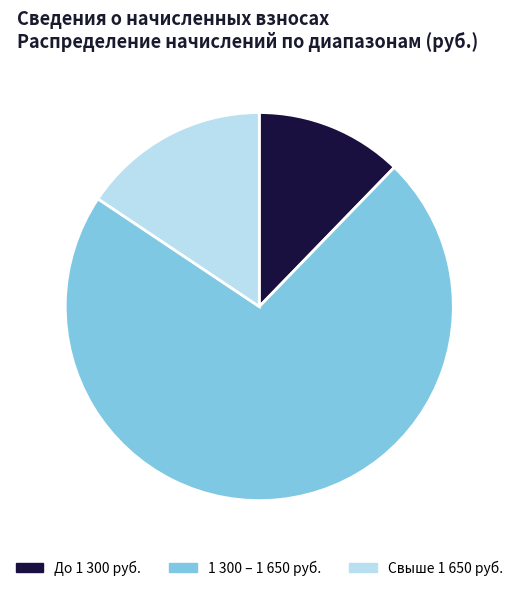

Which has a higher value, 1 300 – 1 650 руб. or Свыше 1 650 руб.?

1 300 – 1 650 руб.